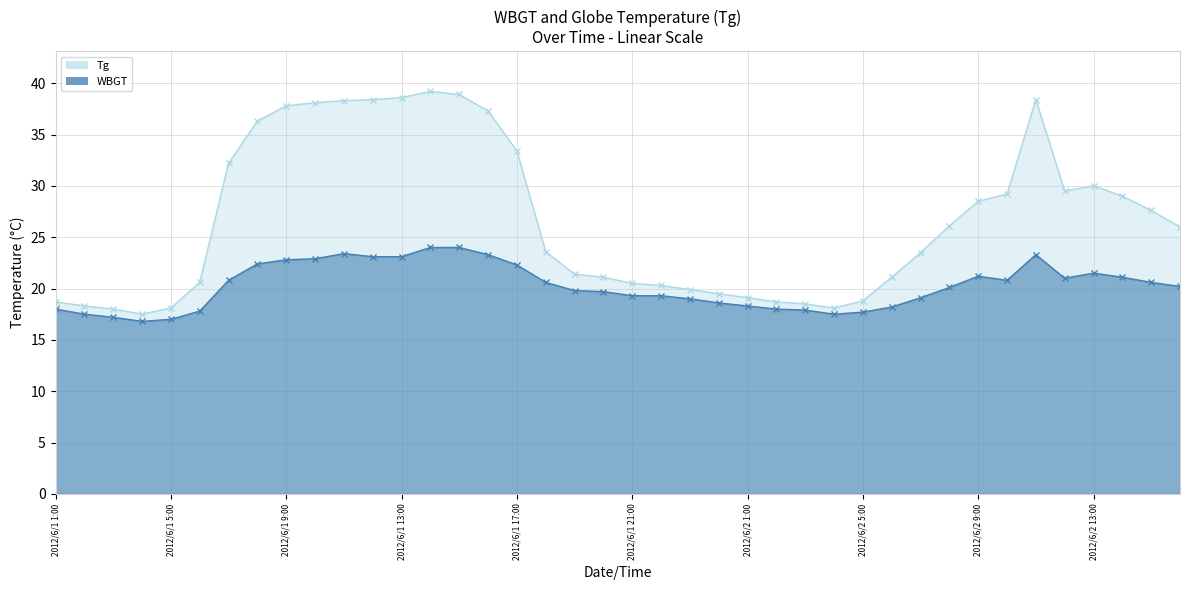

Is the value of WBGT at 2012/6/1 14:00 greater than the value of Tg at 2012/6/2 4:00?

Yes